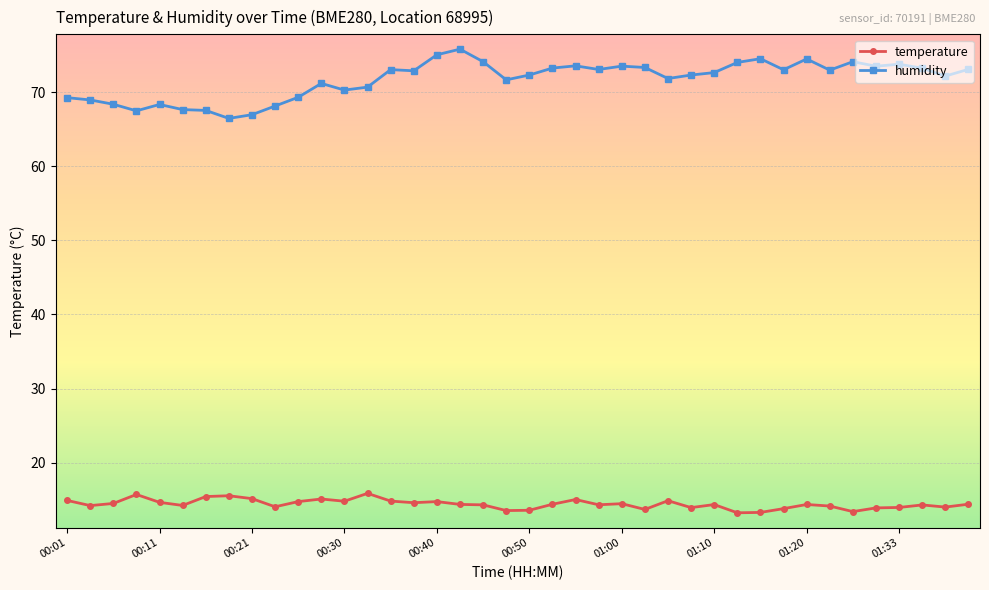

At how many categories does at least one series exceed 24?

40